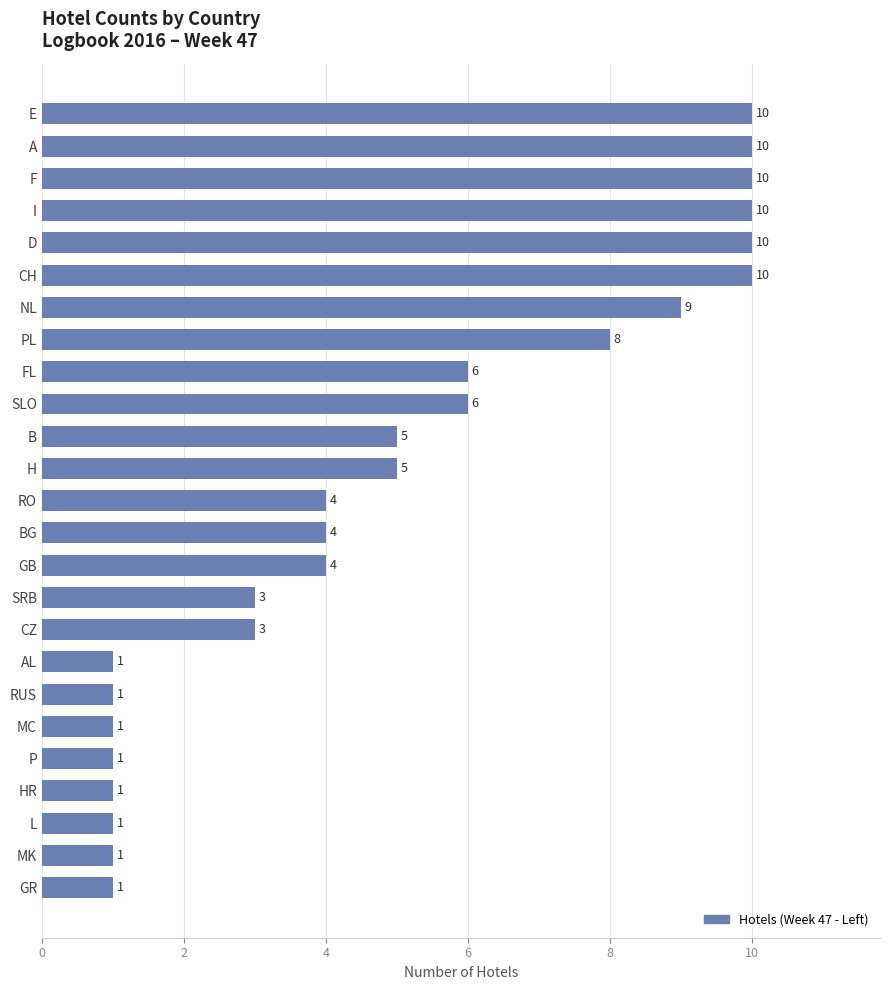

Which has a higher value, NL or B?

NL